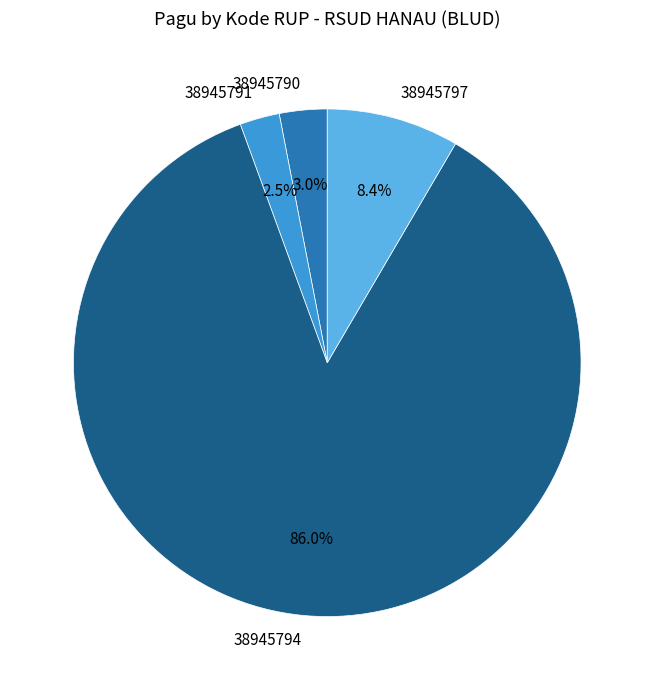

Between 38945791 and 38945790, which is larger?

38945790